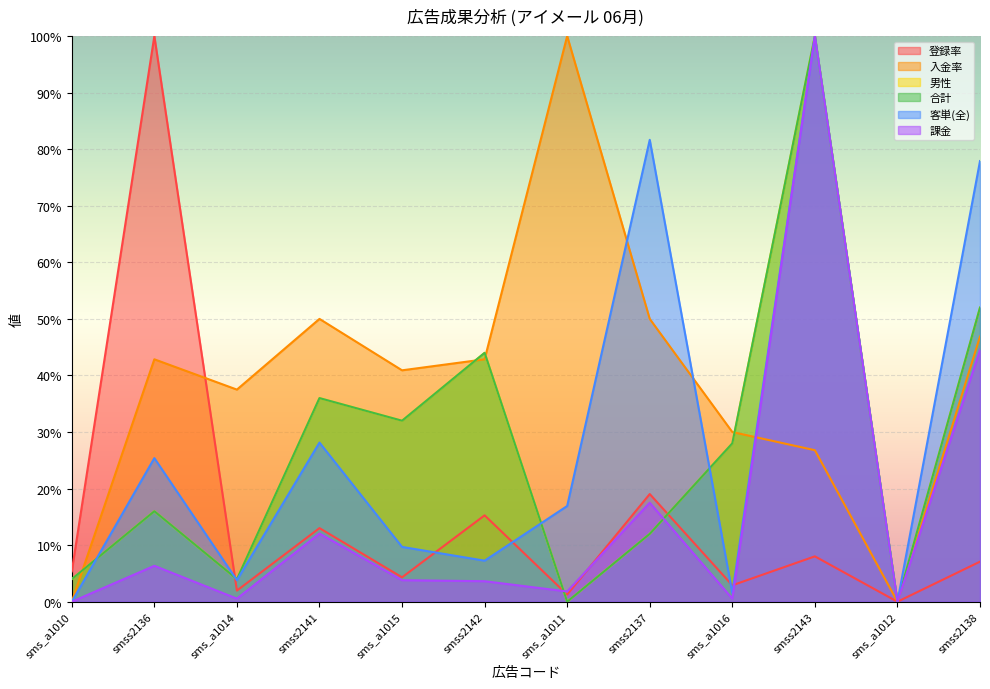

What is the approximate value of 客単(全) at smss2138?

0.8